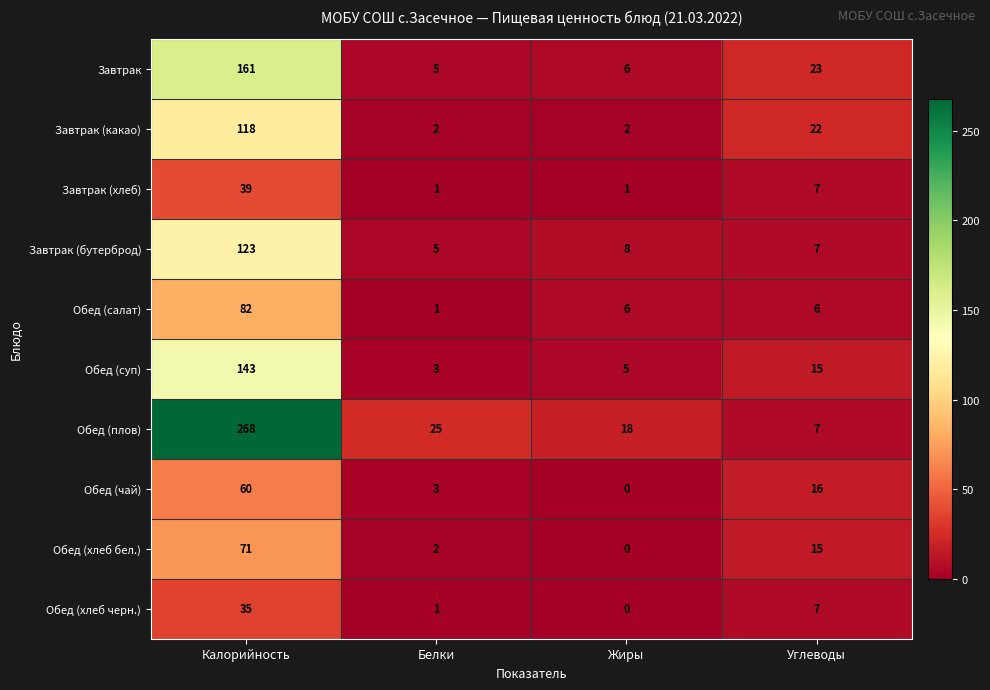

What is the difference between the Обед (чай) values at Жиры and Калорийность?

60